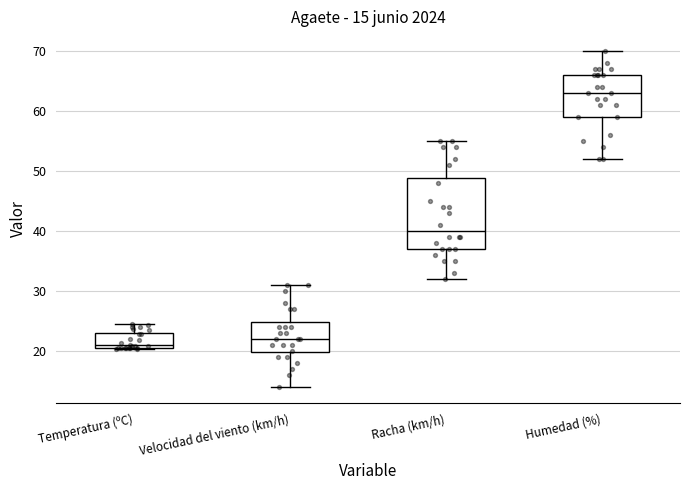

Comparing the boxes themselves (not the whiskers), which one is the tallest?

Racha (km/h)